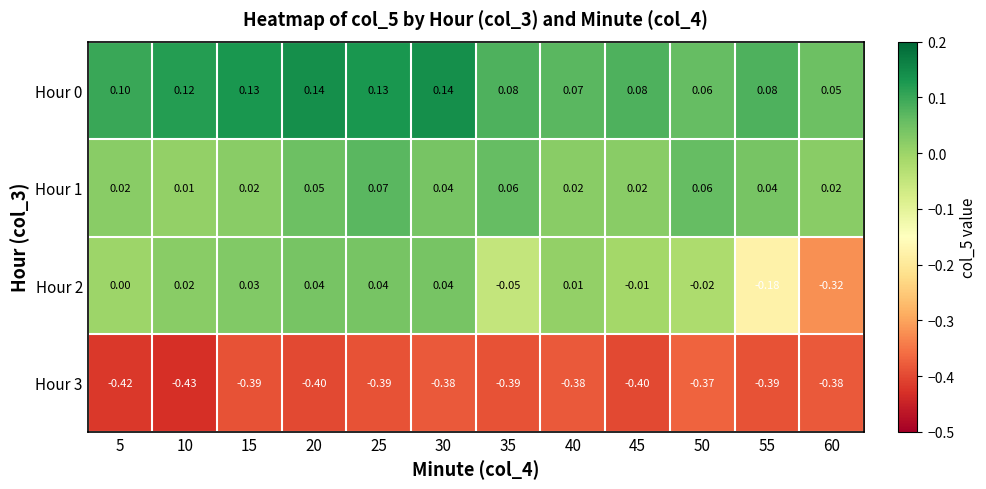

Is the value of Hour 2 at 15 greater than the value of Hour 0 at 60?

No